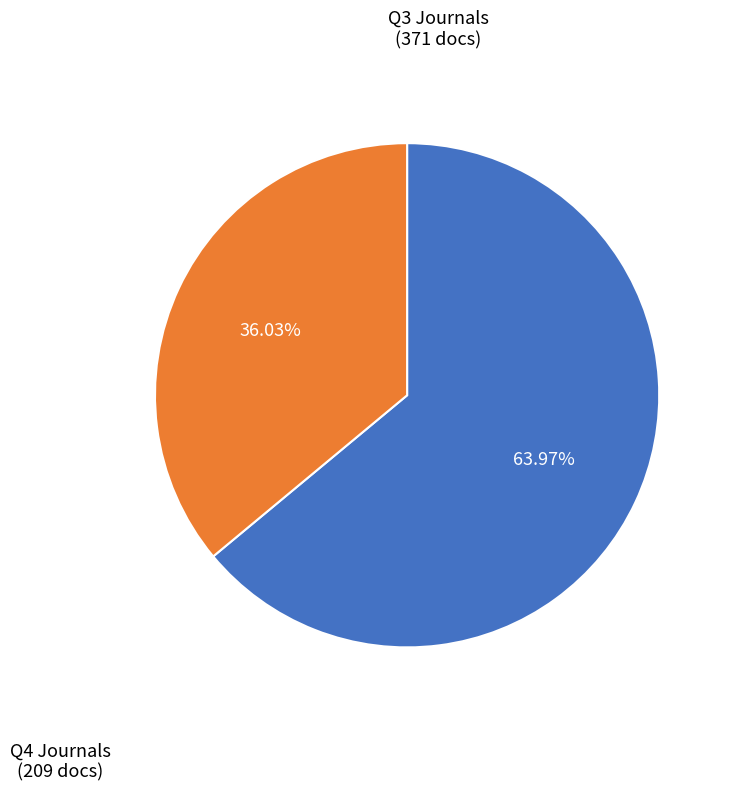

Is there a majority slice in this chart?

Yes